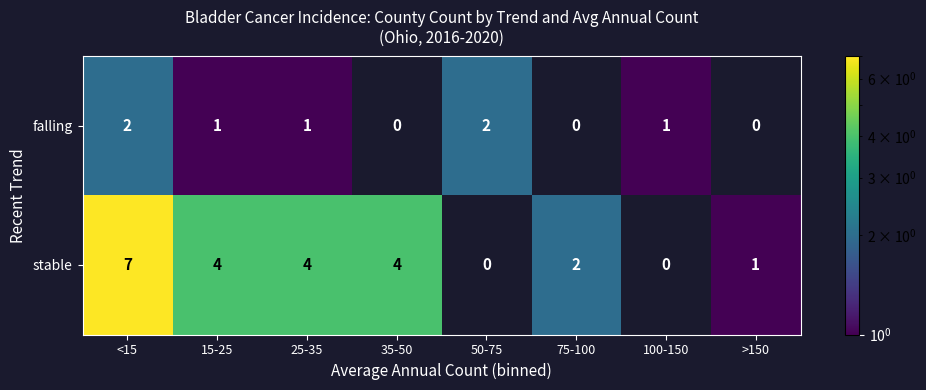

How many series are shown in this chart?

2